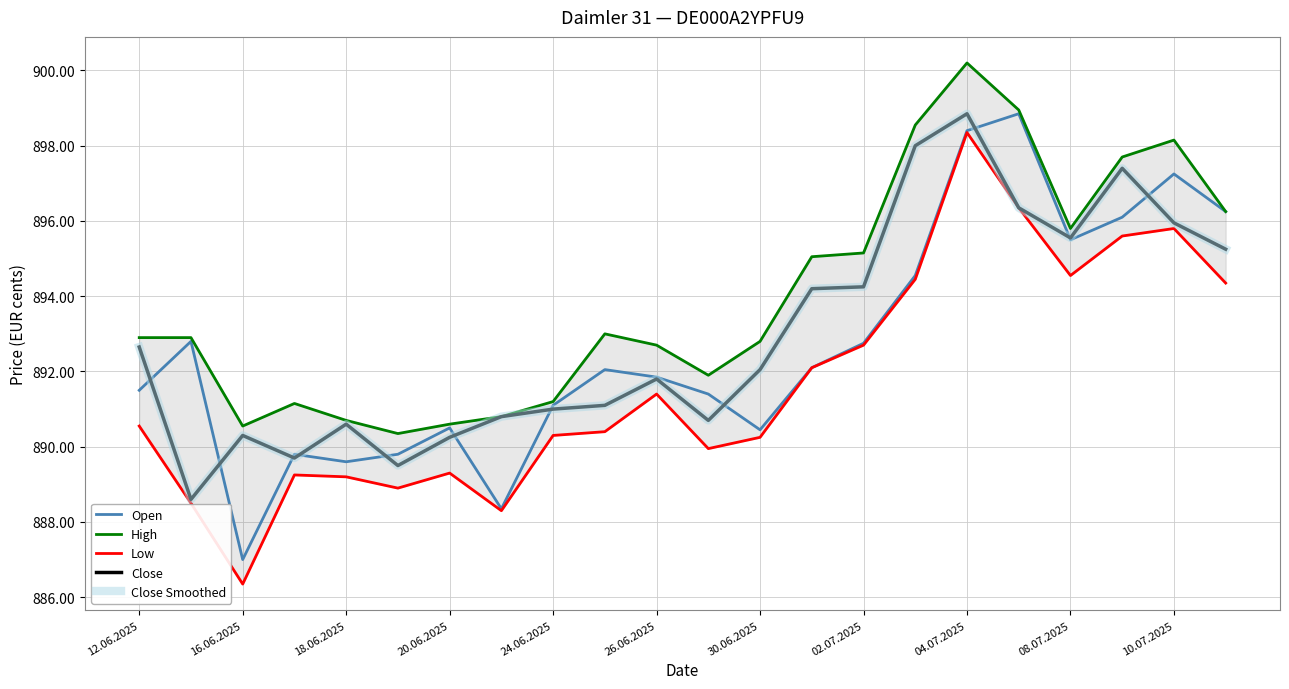

How many lines are shown in the chart?

5